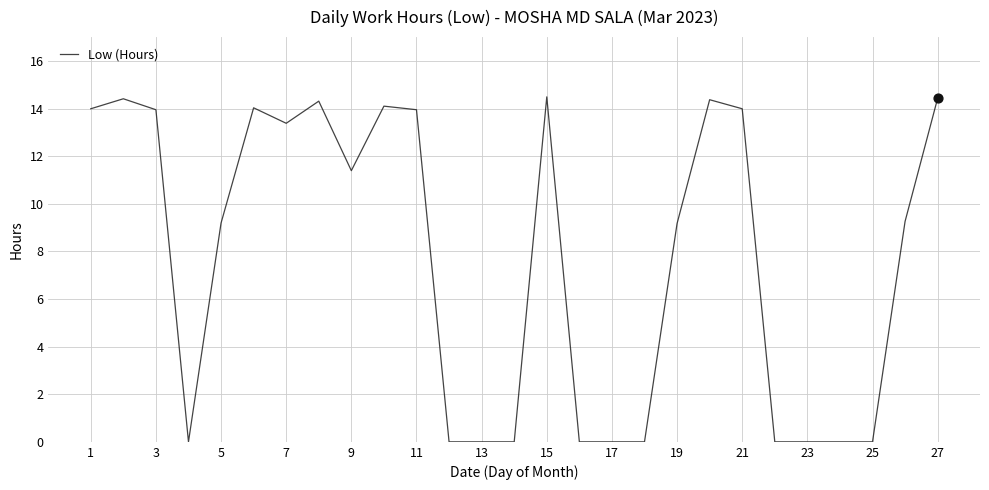

What is the difference between the maximum and minimum values?

14.5